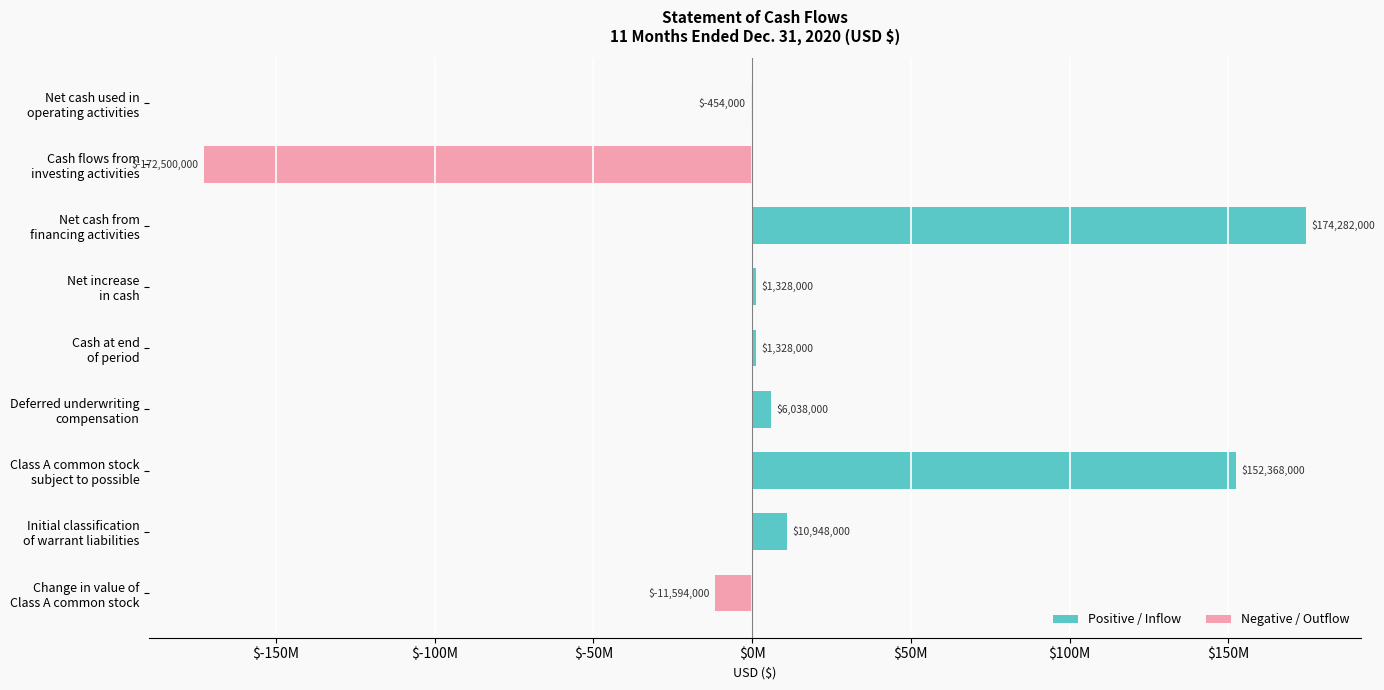

Between Net cash from financing activities and Initial classification of warrant liabilities, which series saw the biggest shift?

Positive / Inflow